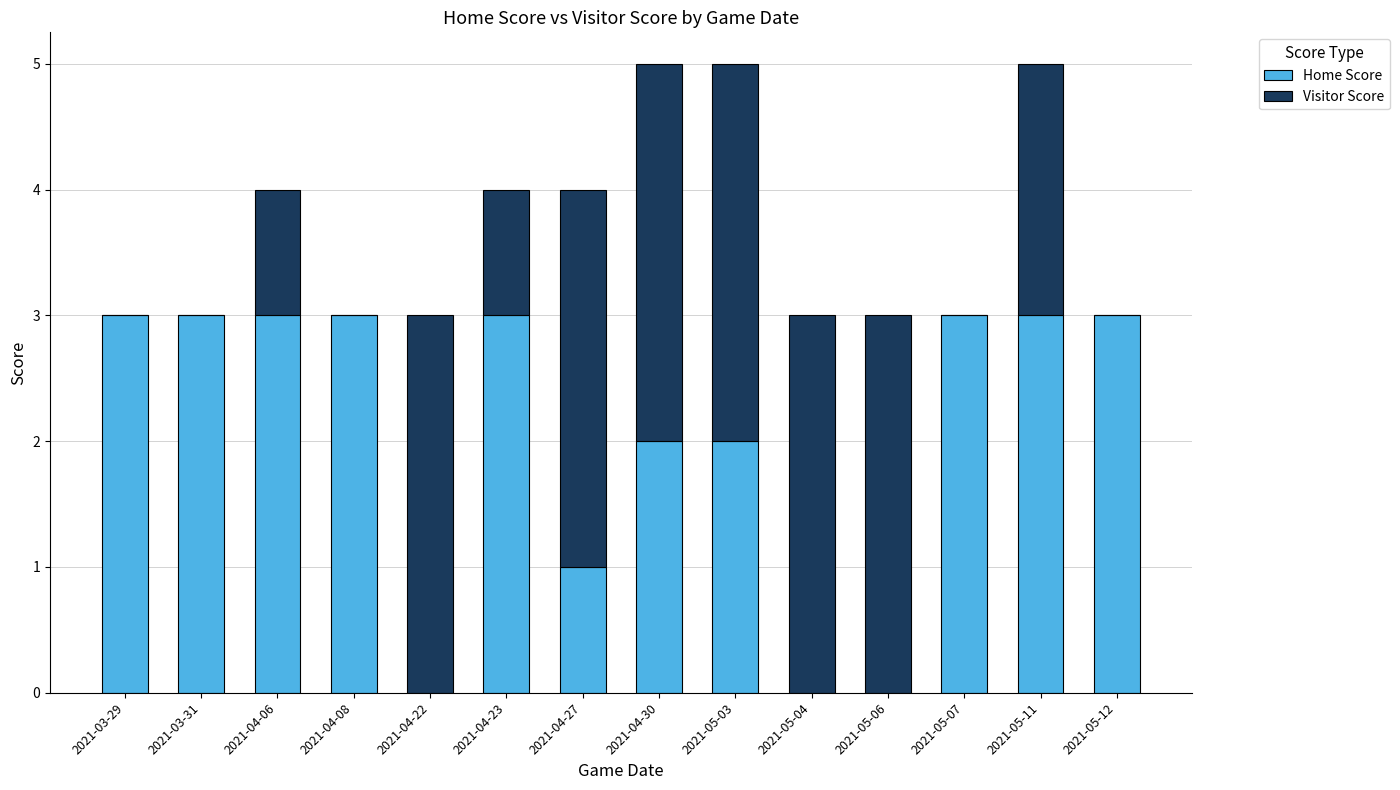

Reading right to left, transcribe the values for Home Score.

2021-05-12=3	2021-05-11=3	2021-05-07=3	2021-05-06=0	2021-05-04=0	2021-05-03=2	2021-04-30=2	2021-04-27=1	2021-04-23=3	2021-04-22=0	2021-04-08=3	2021-04-06=3	2021-03-31=3	2021-03-29=3